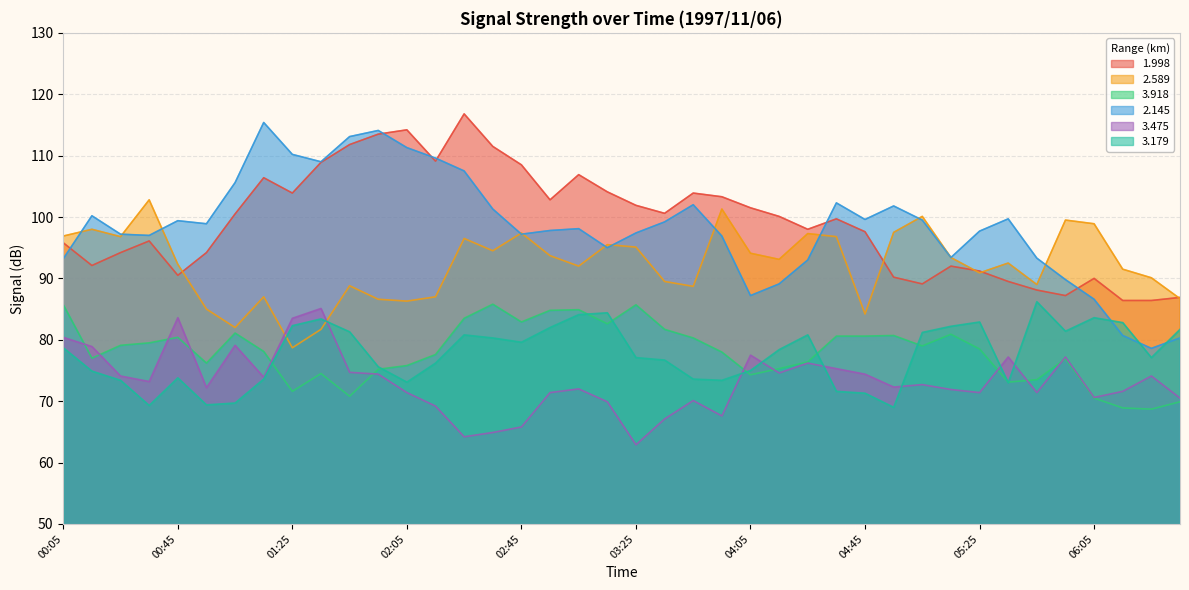

Rank the series at 01:35 from lowest to highest value.

3.918, 2.589, 3.179, 3.475, 1.998, 2.145